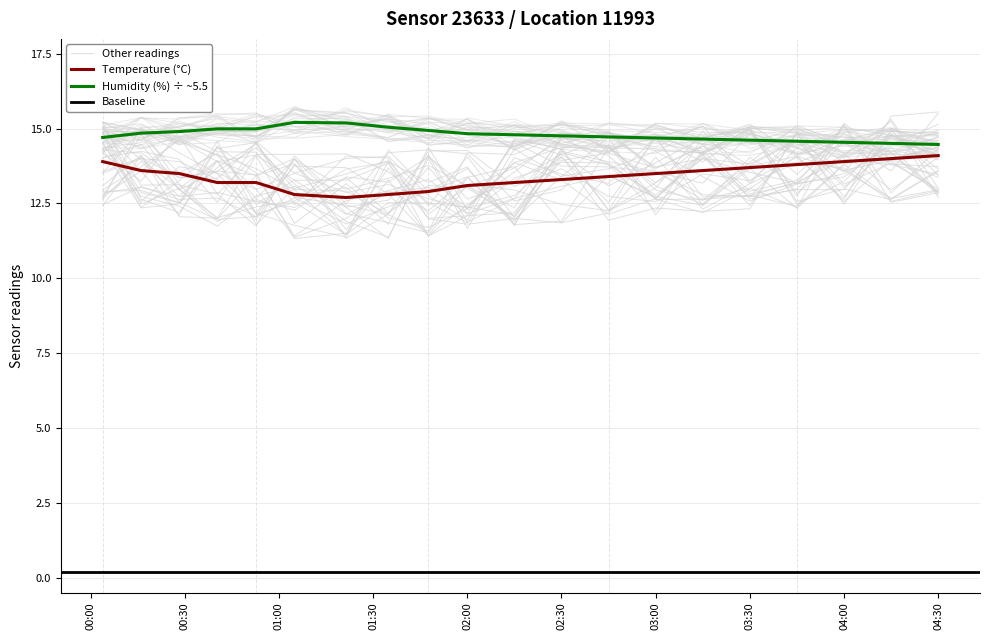

What is the highest value of the humidity series?

15.2